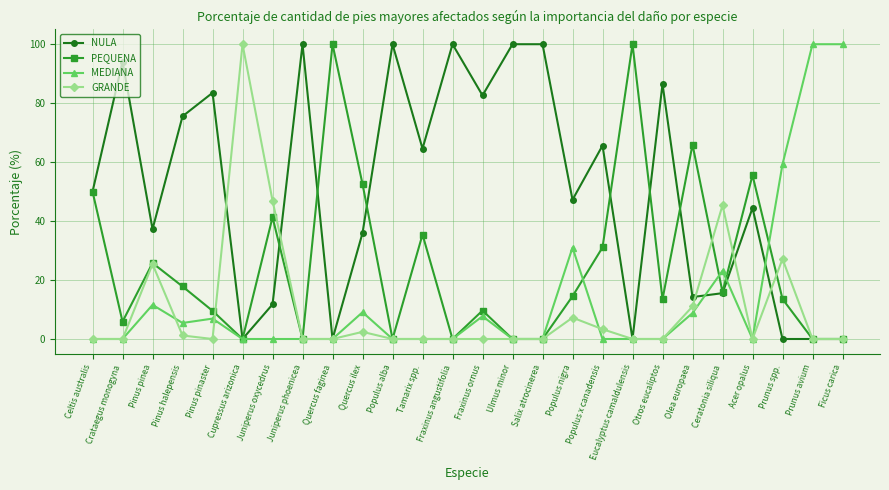

True or false: PEQUENA has a value of 15.9 at Ceratonia siliqua.

True